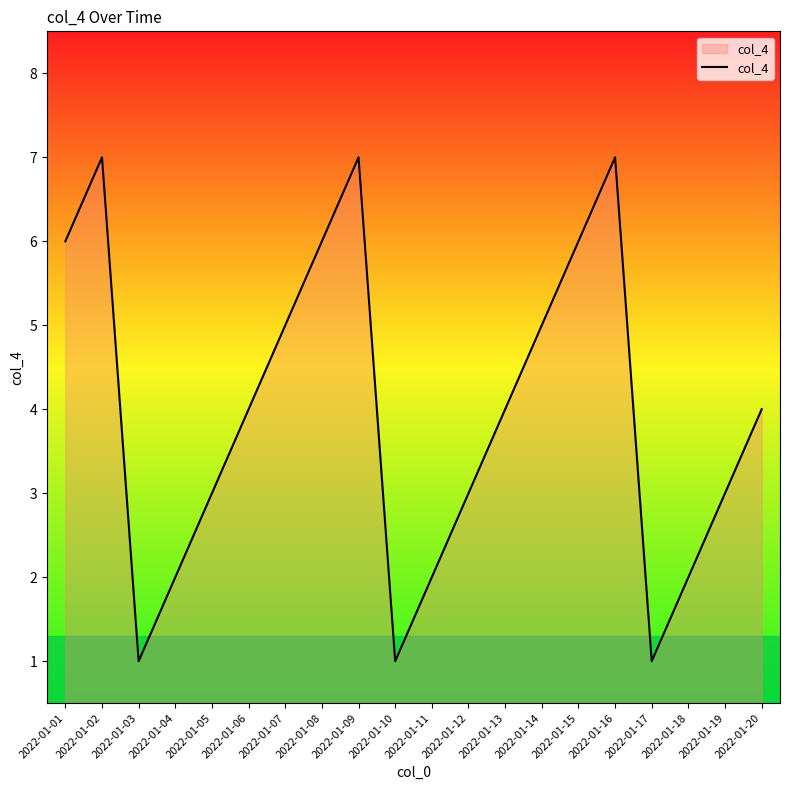

The chart shows a value of 10 at 2022-01-15. True or false?

False